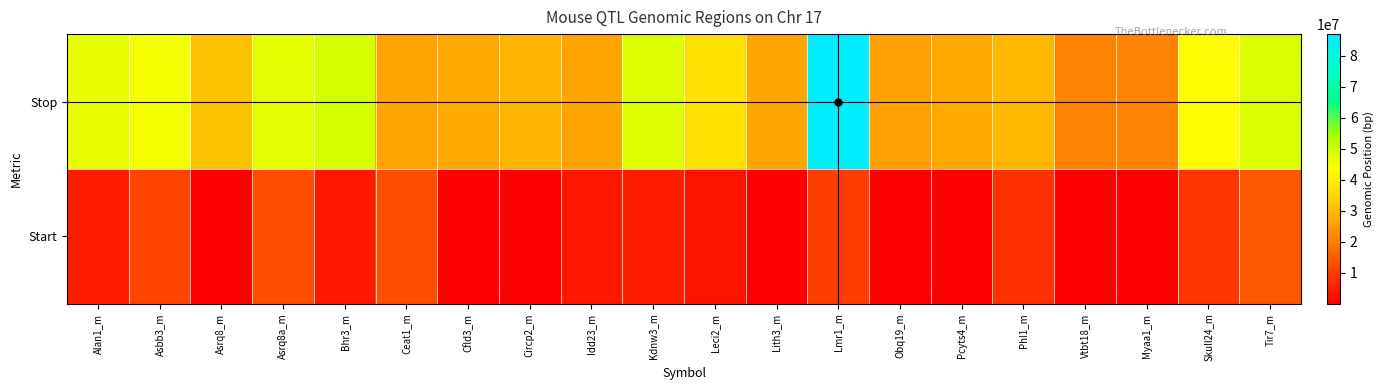

Reading left to right, extract all data points from this chart.

Stop: Alan1_m=46469702	Asbb3_m=44878219	Asrq8_m=31030170	Asrq8a_m=46646961	Bhr3_m=48866091	Ceat1_m=26401133	Cfld3_m=27081639	Circp2_m=29198453	Idd23_m=26401133	Kdnw3_m=47885665	Leci2_m=37348299	Lith3_m=26194456	Lmr1_m=86996400	Obq19_m=25662076	Pcyts4_m=27081639	Phl1_m=29487423	Vtbt18_m=20975022	Myaa1_m=20975022	Skull24_m=42585149	Tir7_m=48123496
Start: Alan1_m=4854752	Asbb3_m=10878119	Asrq8_m=1	Asrq8a_m=12646961	Bhr3_m=3974890	Ceat1_m=12636682	Cfld3_m=1	Circp2_m=1	Idd23_m=3974890	Kdnw3_m=4854752	Leci2_m=3348175	Lith3_m=1	Lmr1_m=10081340	Obq19_m=1	Pcyts4_m=1	Phl1_m=7875843	Vtbt18_m=1	Myaa1_m=1	Skull24_m=8584914	Tir7_m=14123372